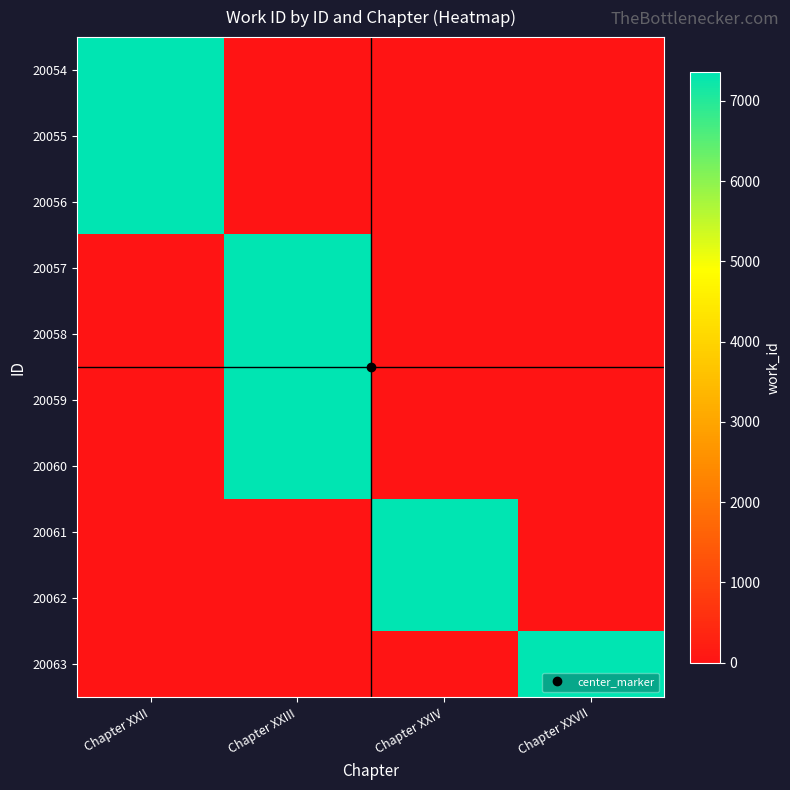

Reading left to right, list all the values displayed in this chart.

20054: Chapter XXII=7365	Chapter XXIII=0	Chapter XXIV=0	Chapter XXVII=0
20055: Chapter XXII=7365	Chapter XXIII=0	Chapter XXIV=0	Chapter XXVII=0
20056: Chapter XXII=7365	Chapter XXIII=0	Chapter XXIV=0	Chapter XXVII=0
20057: Chapter XXII=0	Chapter XXIII=7365	Chapter XXIV=0	Chapter XXVII=0
20058: Chapter XXII=0	Chapter XXIII=7365	Chapter XXIV=0	Chapter XXVII=0
20059: Chapter XXII=0	Chapter XXIII=7365	Chapter XXIV=0	Chapter XXVII=0
20060: Chapter XXII=0	Chapter XXIII=7365	Chapter XXIV=0	Chapter XXVII=0
20061: Chapter XXII=0	Chapter XXIII=0	Chapter XXIV=7365	Chapter XXVII=0
20062: Chapter XXII=0	Chapter XXIII=0	Chapter XXIV=7365	Chapter XXVII=0
20063: Chapter XXII=0	Chapter XXIII=0	Chapter XXIV=0	Chapter XXVII=7365